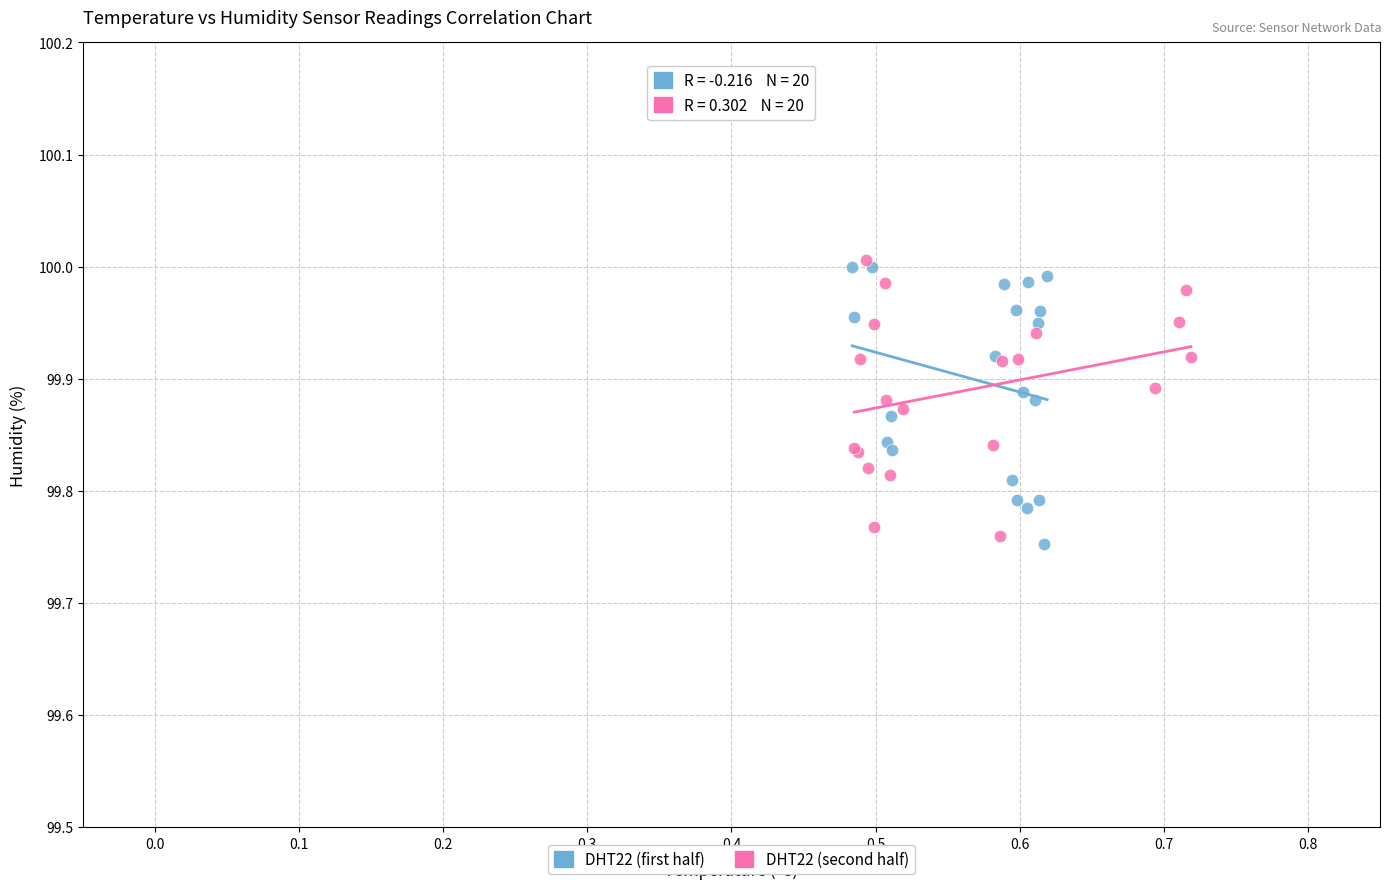

What are all the series names shown in the legend?

DHT22 (first half), DHT22 (second half)